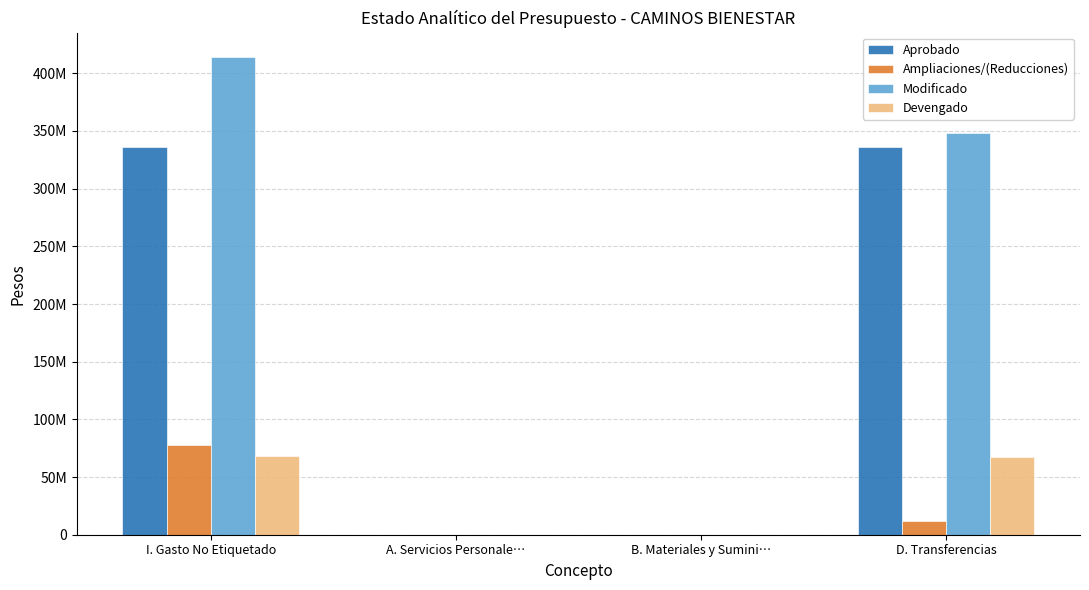

Which category has the lowest value in the Ampliaciones/(Reducciones) series?

A. Servicios Personale…